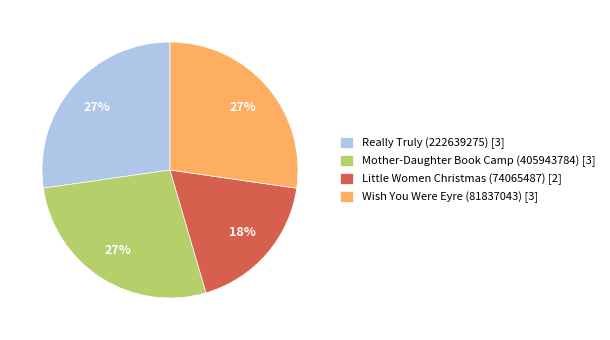

True or false: Really Truly (222639275) accounts for 27% of the total.

True